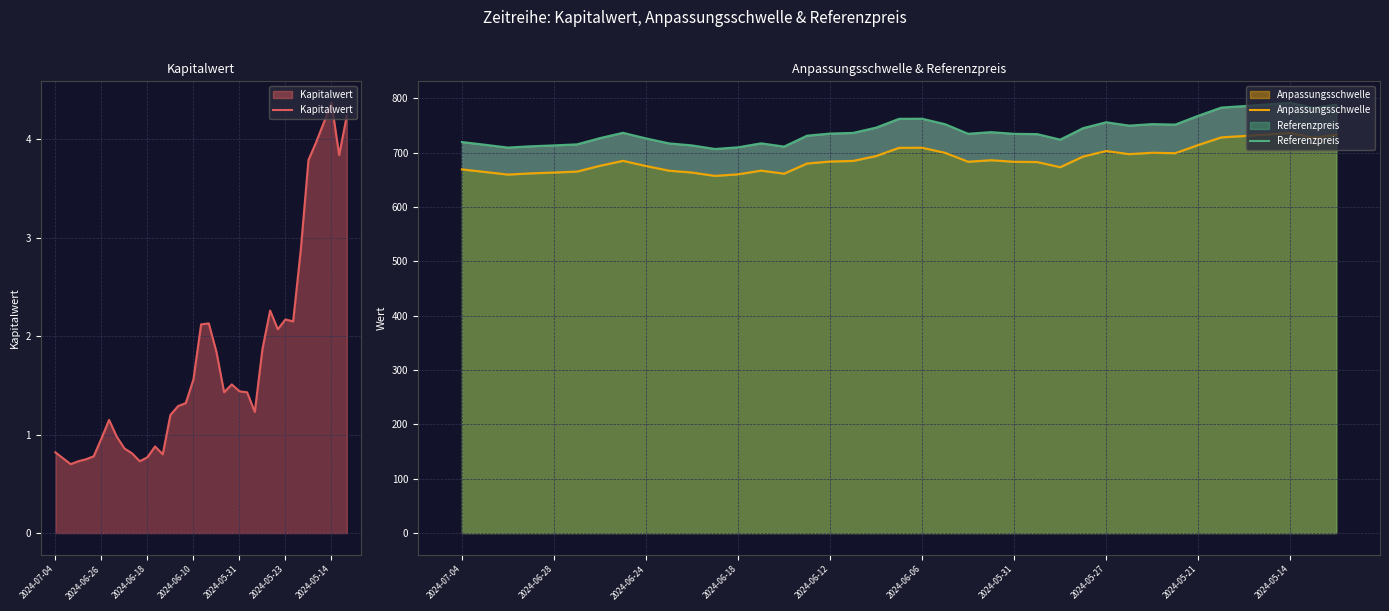

What position from the left is 32?

33